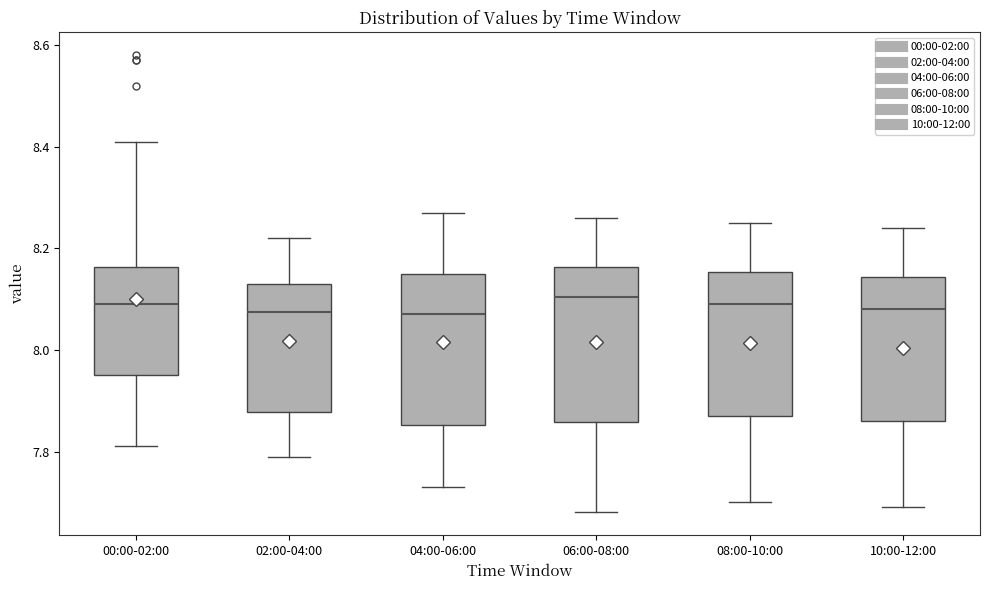

Reading left to right, transcribe this box plot: for each box, give where its median line is, the range the box spans, and where its two whiskers end, as read against the y-axis. The values are not printed on the chart, so give them approximately, as read against the axis.

00:00-02:00: median 8.10, box 7.96 to 8.16, whiskers 7.82 to 8.42
02:00-04:00: median 8.08, box 7.88 to 8.14, whiskers 7.80 to 8.22
04:00-06:00: median 8.08, box 7.86 to 8.16, whiskers 7.74 to 8.28
06:00-08:00: median 8.10, box 7.86 to 8.16, whiskers 7.68 to 8.26
08:00-10:00: median 8.10, box 7.88 to 8.16, whiskers 7.70 to 8.26
10:00-12:00: median 8.08, box 7.86 to 8.14, whiskers 7.70 to 8.24